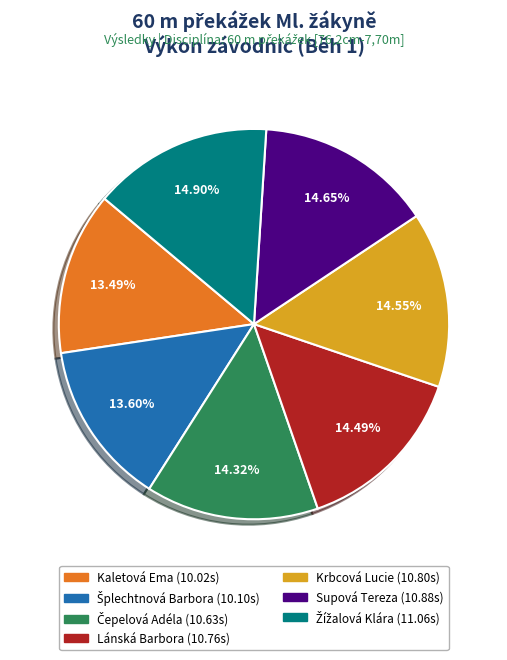

Does any single category account for the majority?

No